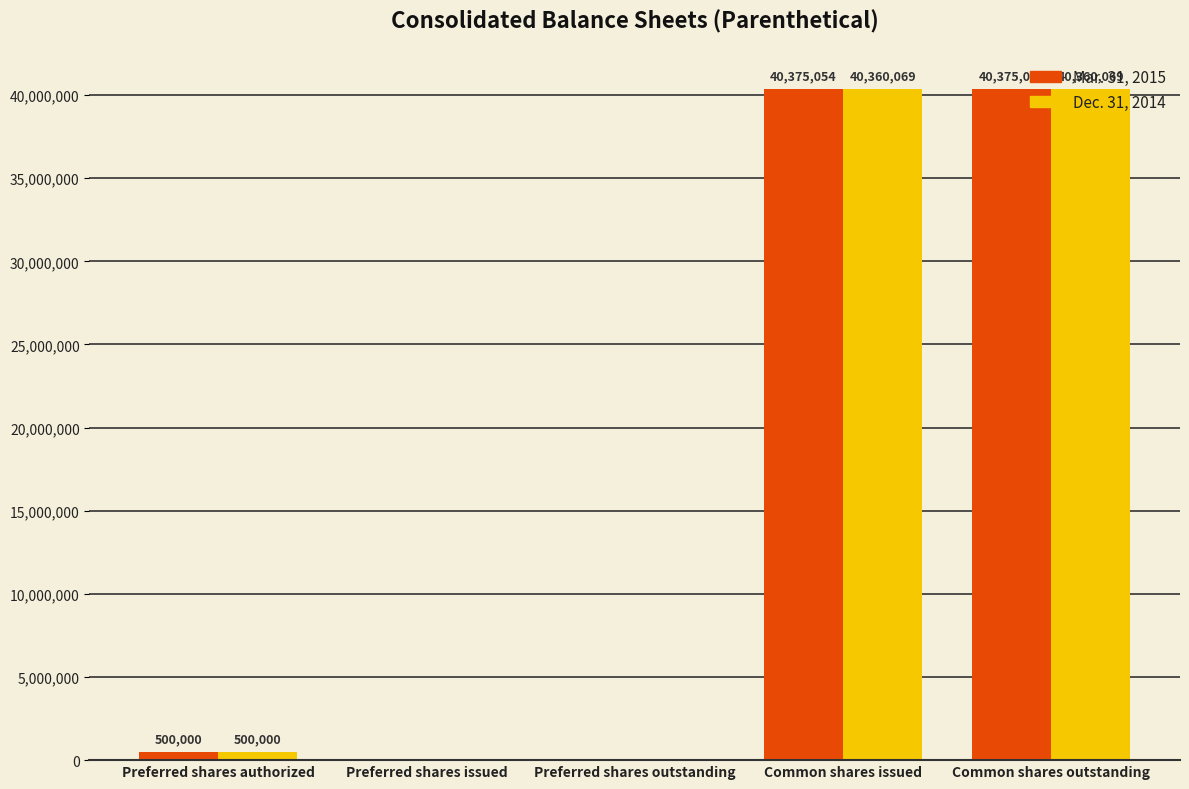

How many groups of bars are there?

5